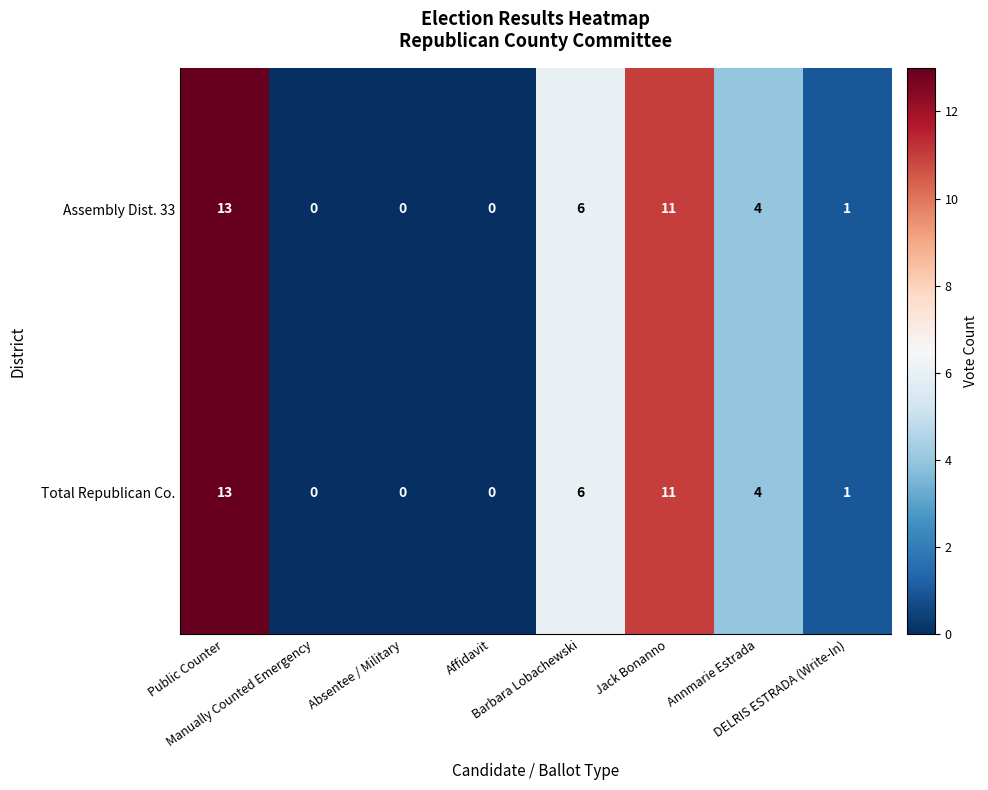

How many positive values does the Total Republican Co. series have?

5